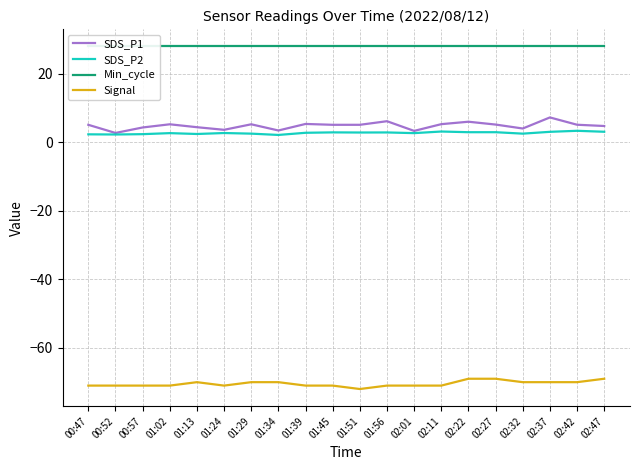

What is the difference between the maximum and minimum values in the SDS_P2 series?

1.2